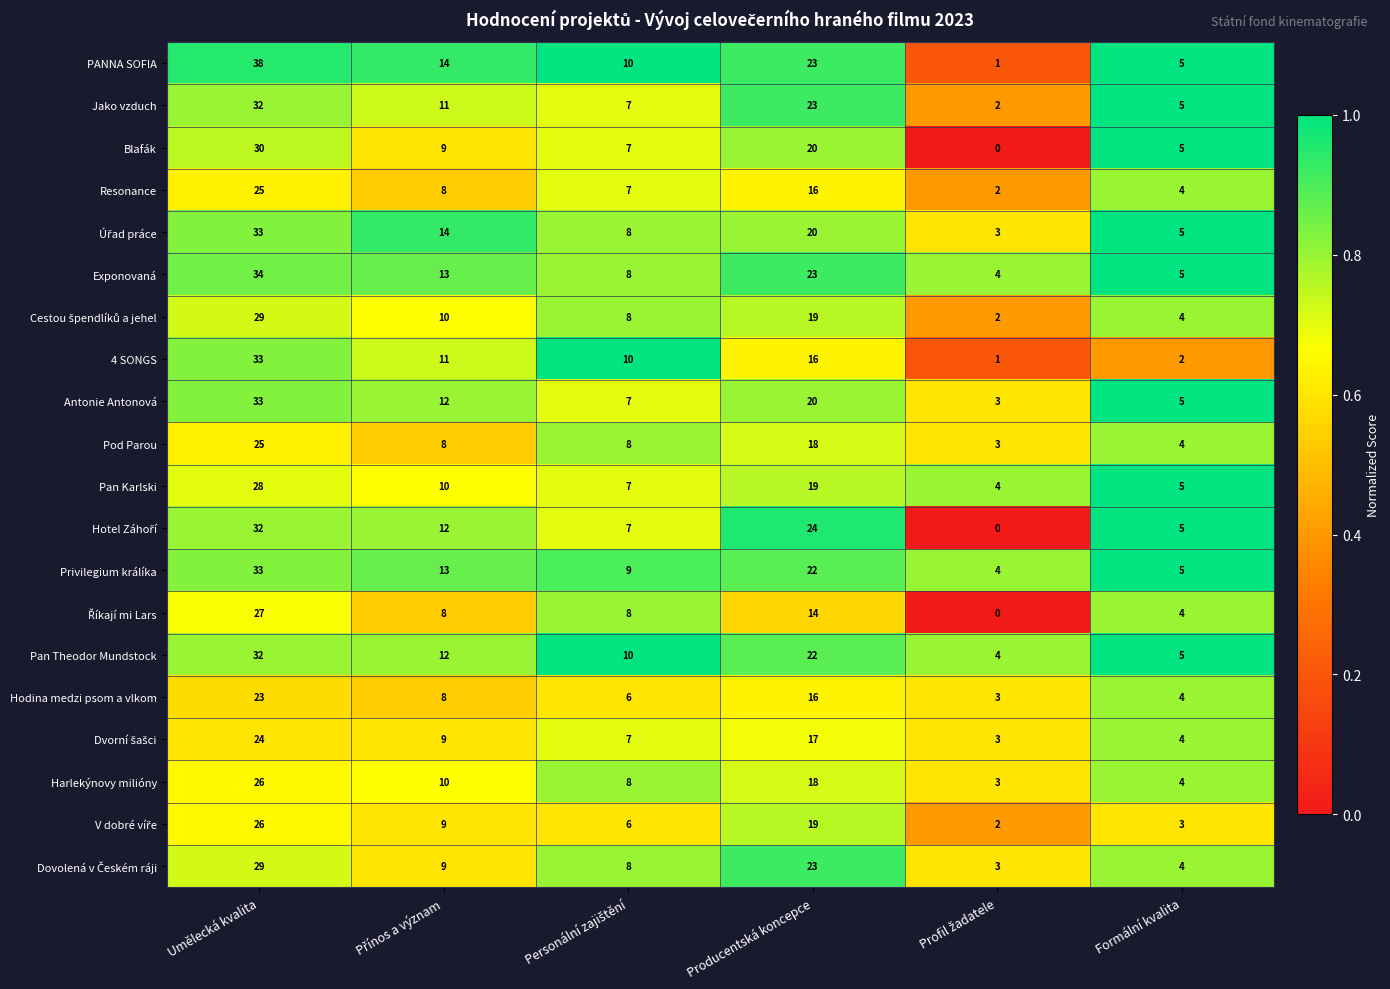

True or false: PANNA SOFIA has a value of 5 at Formální kvalita.

True